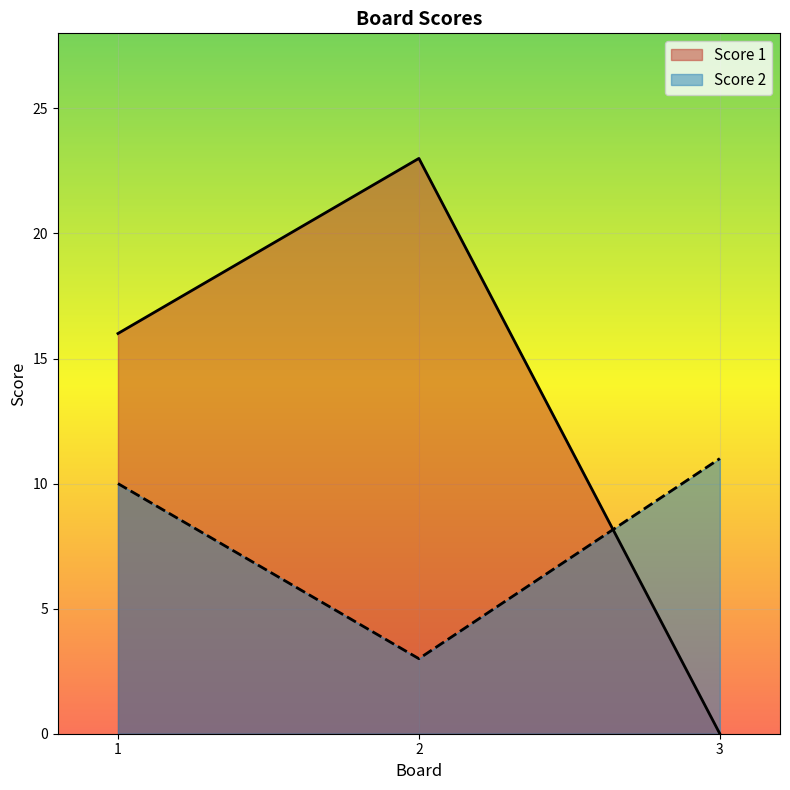

Between 1 and 2, which is larger?

2